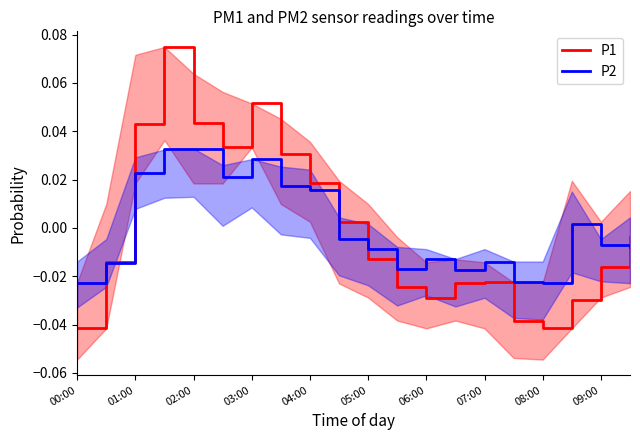

What is the difference between the second highest and minimum values in the P1 series?

0.1